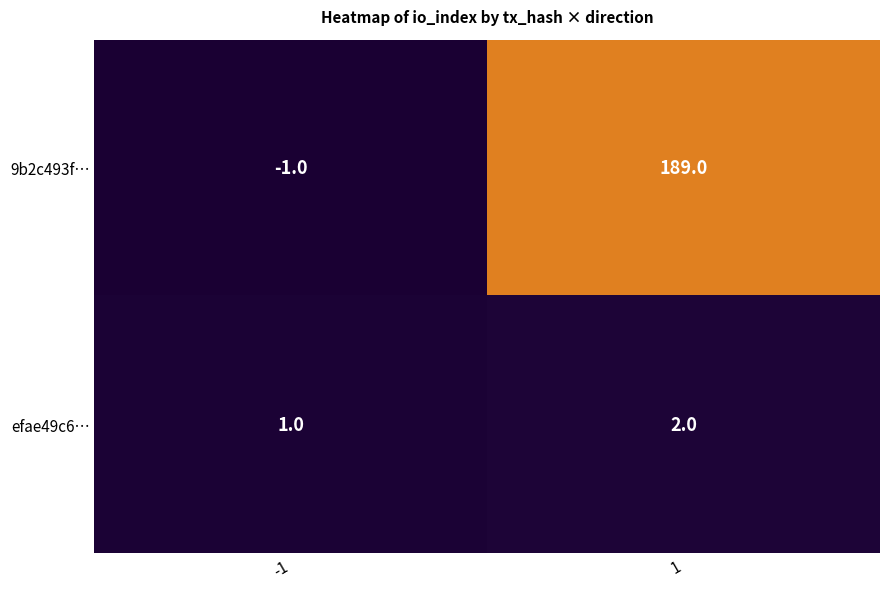

Reading left to right, transcribe all the data shown in this chart.

9b2c493f…: -1	189
efae49c6…: 1	2